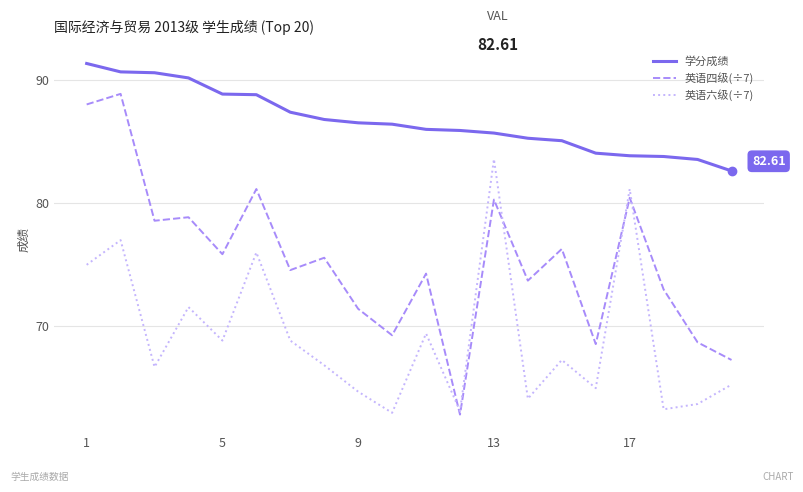

True or false: 英语六级(÷7) and 学分成绩 intersect in this chart.

False